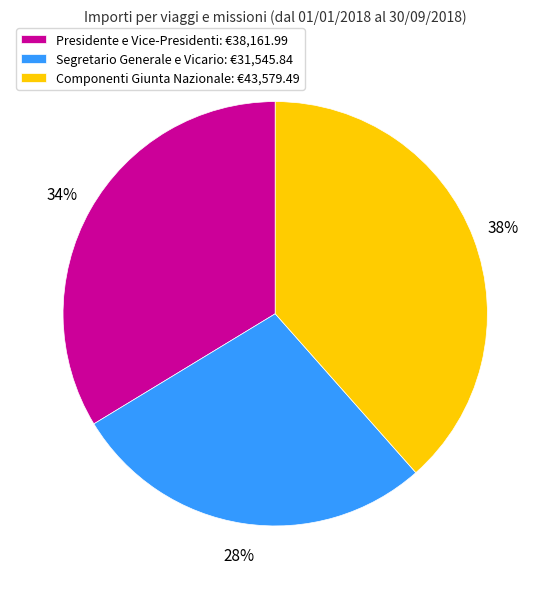

Does Presidente e Vice-Presidenti account for over 50% of the chart?

No